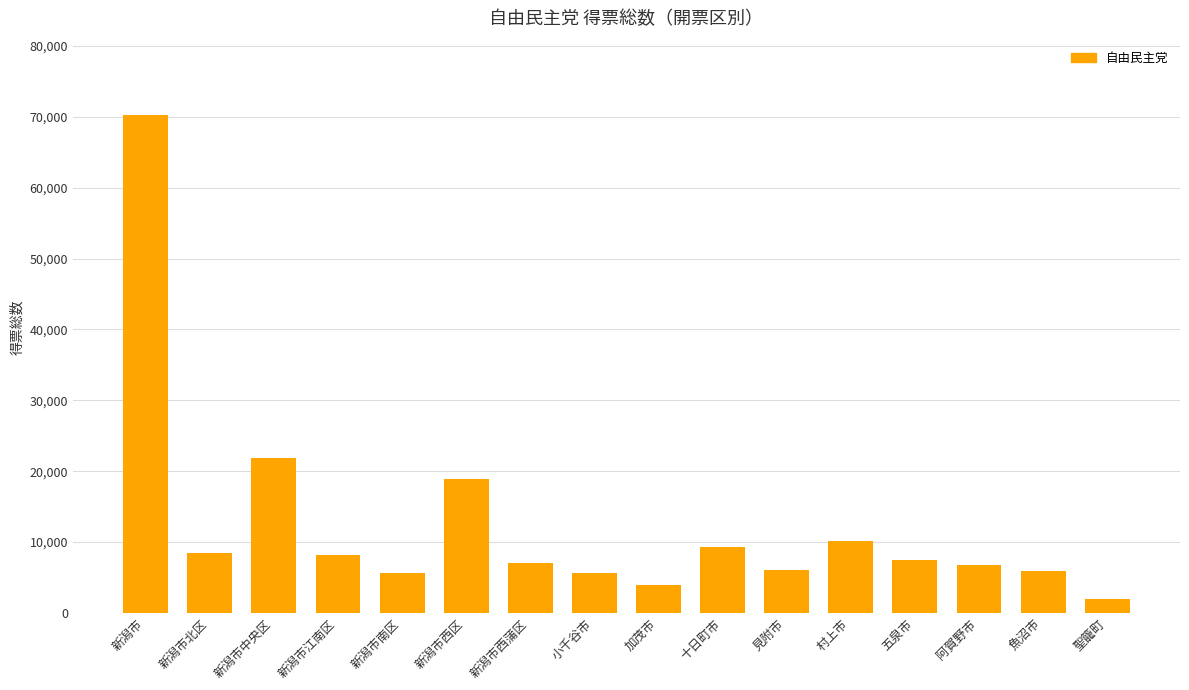

What is the value of the 1st bar from the left?

70212.9